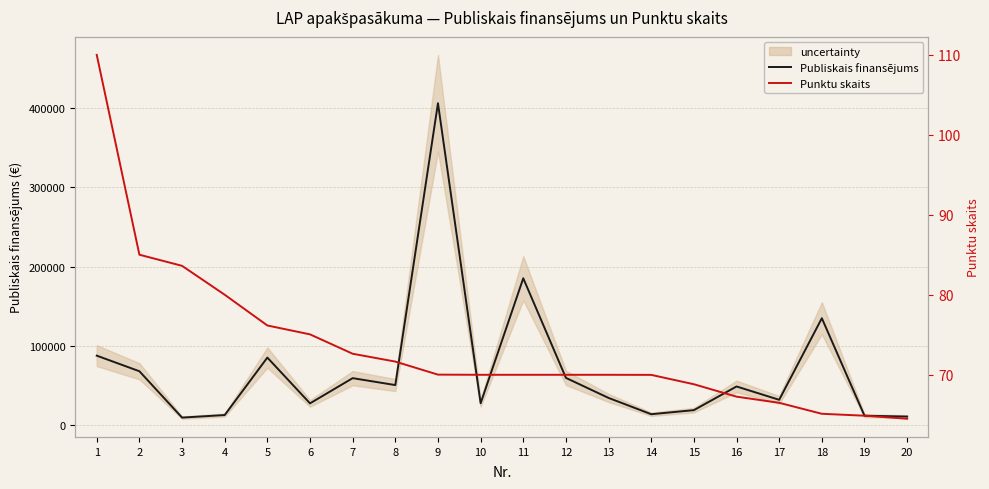

The Publiskais finansējums series shows 20052.6 at 14. True or false?

False